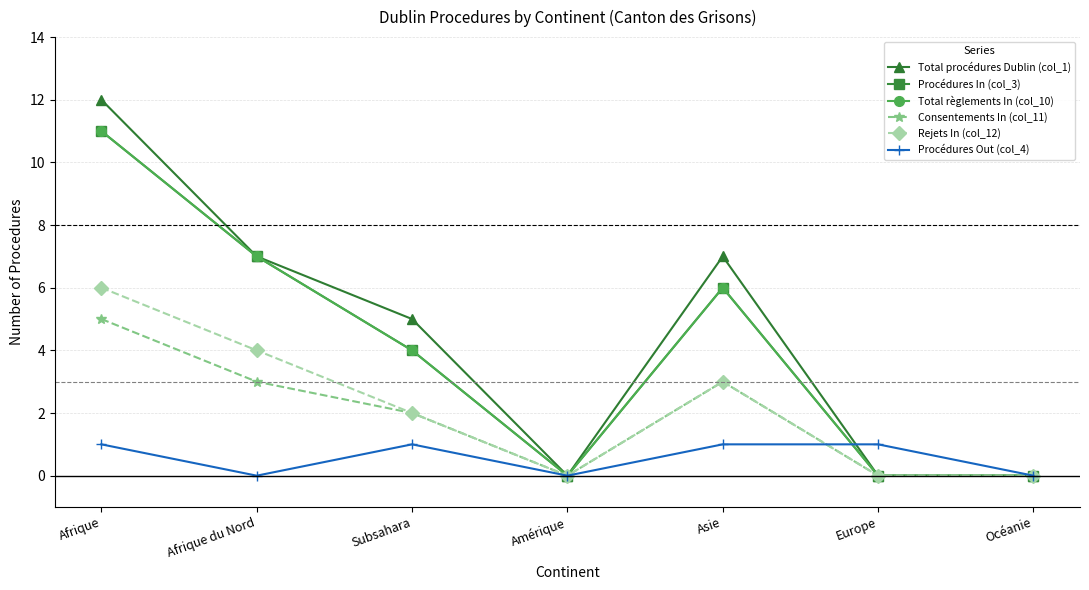

Is this an area chart (filled region under the line)?

No